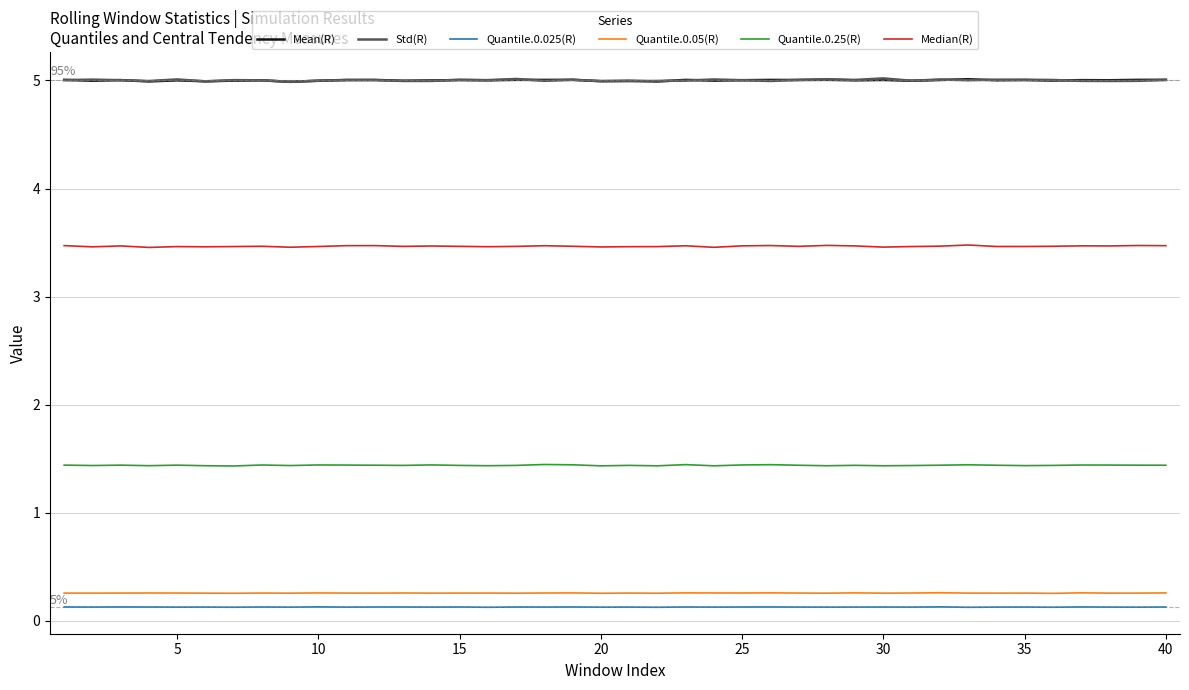

In Quantile.0.25(R), how many points are lower than both neighbors (excluding endpoints)?

12